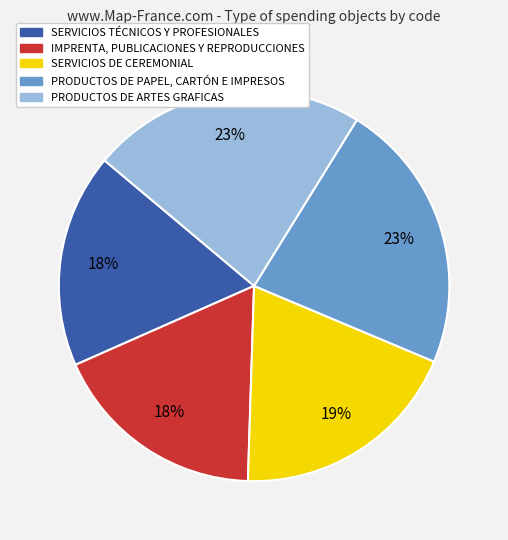

Between PRODUCTOS DE ARTES GRAFICAS and IMPRENTA, PUBLICACIONES Y REPRODUCCIONES, which is larger?

PRODUCTOS DE ARTES GRAFICAS